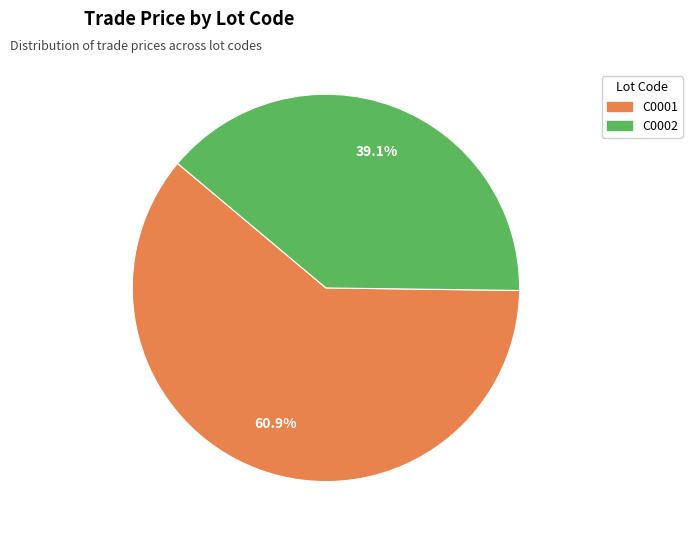

What portion of the pie excludes C0001?

39.1%